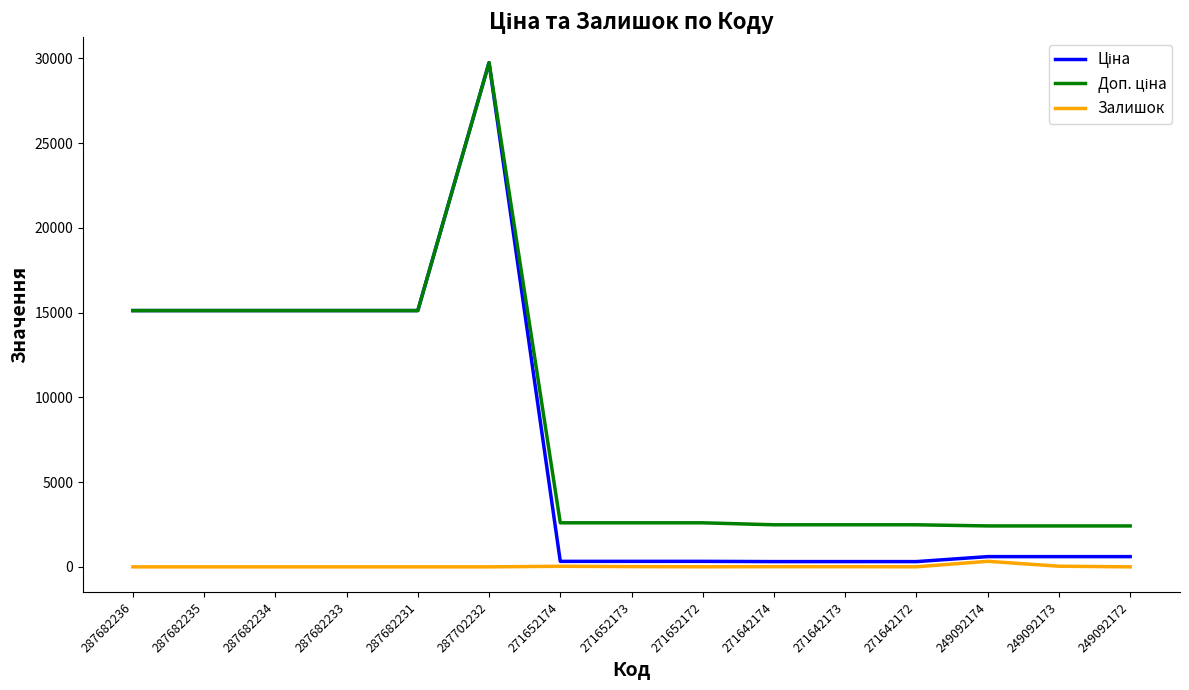

At which category does the chart reach its peak across all series?

287702232